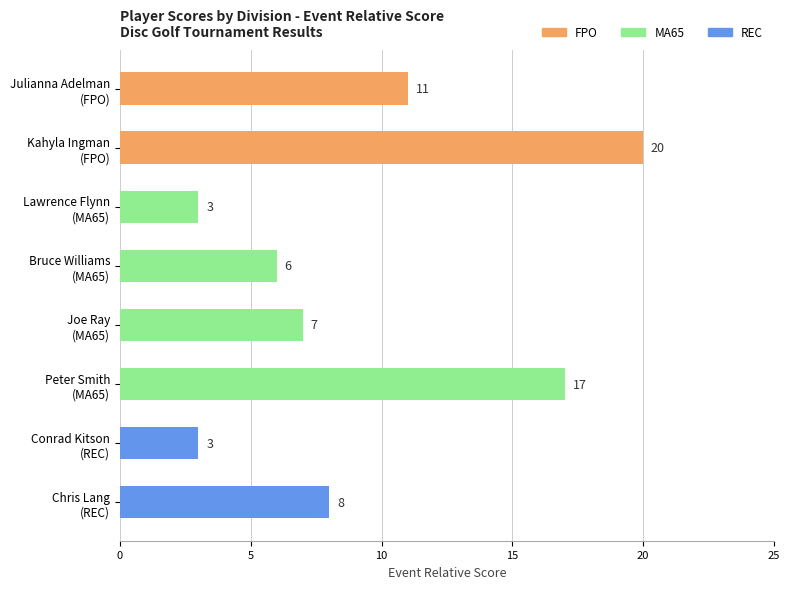

What is the maximum value shown in the chart?

20